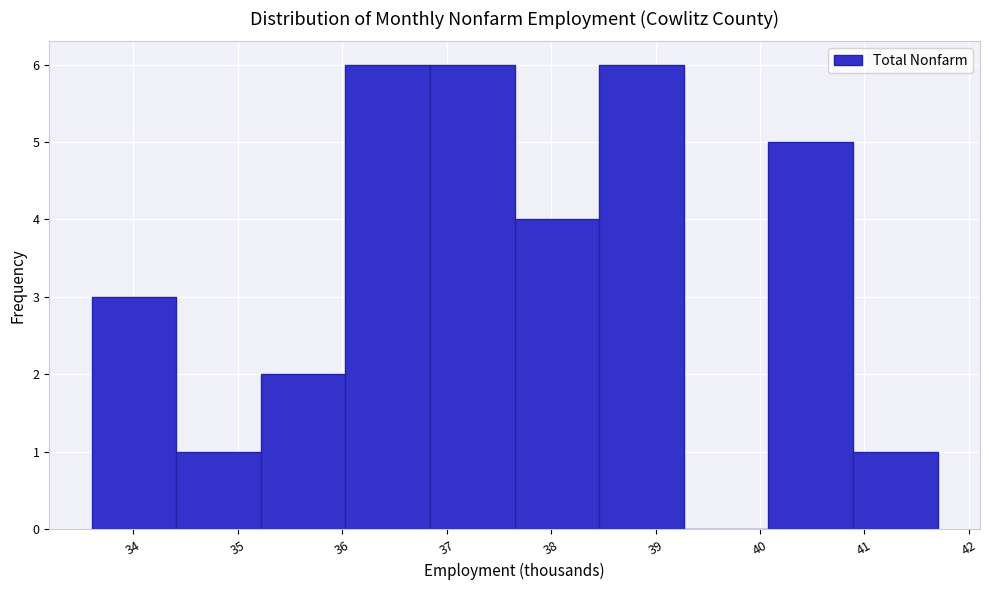

Reading left to right, transcribe this chart: for each bar, give the range it covers on the x-axis and its height. Neither the bar edges nor the heights are printed on the chart, so give them approximately, as read against the axes.

33.60 to 34.41: 3
34.41 to 35.22: 1
35.22 to 36.03: 2
36.03 to 36.84: 6
36.84 to 37.65: 6
37.65 to 38.46: 4
38.46 to 39.27: 6
39.27 to 40.08: 0
40.08 to 40.89: 5
40.89 to 41.70: 1